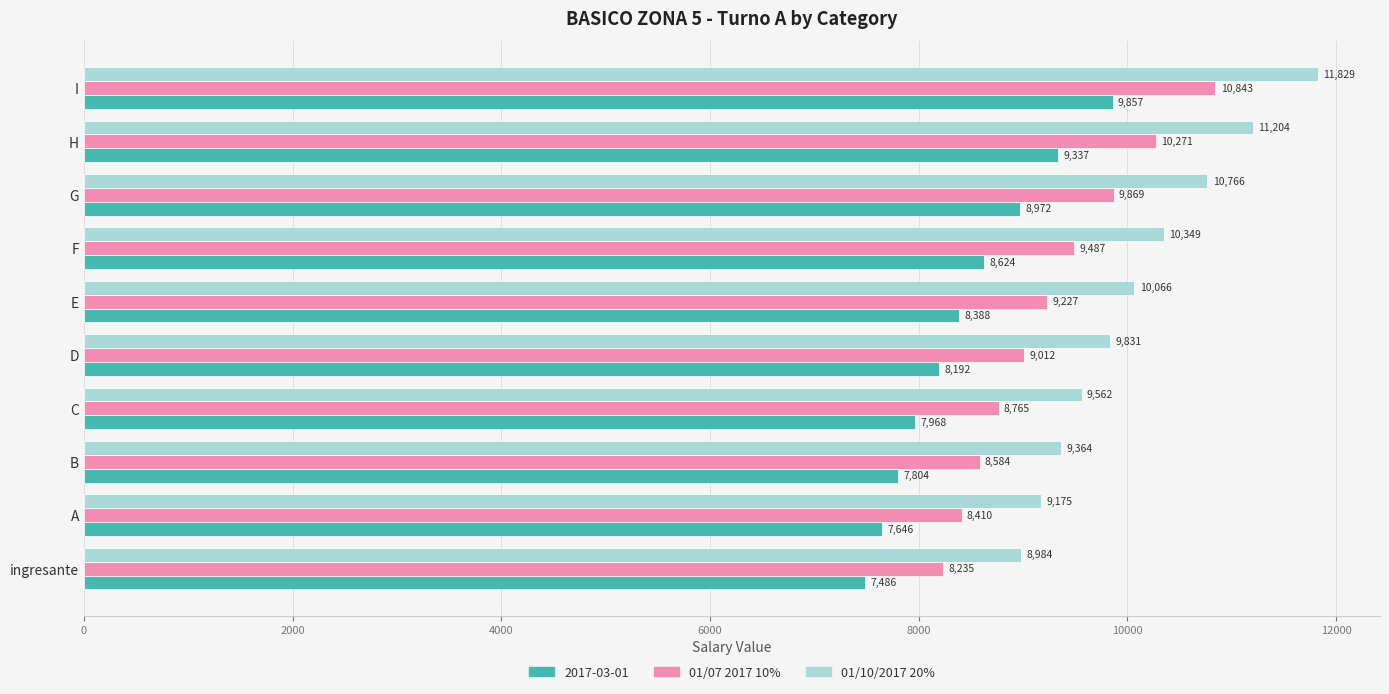

At which label does 01/10/2017 20% reach its peak?

I